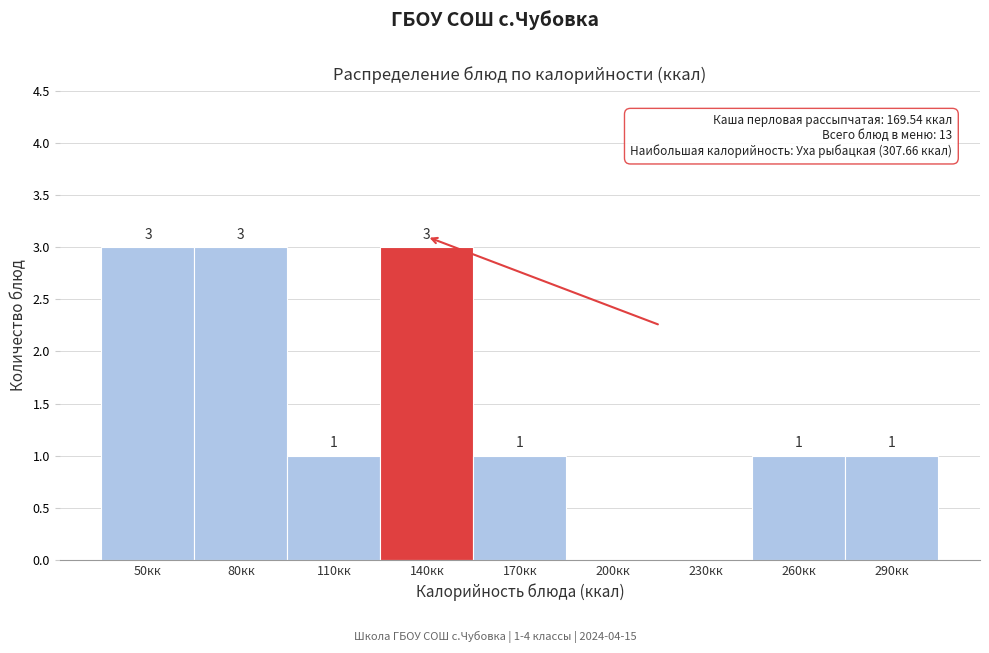

Reading left to right, transcribe all the data shown in this chart.

50кк=3	80кк=3	110кк=1	140кк=3	170кк=1	200кк=0	230кк=0	260кк=1	290кк=1